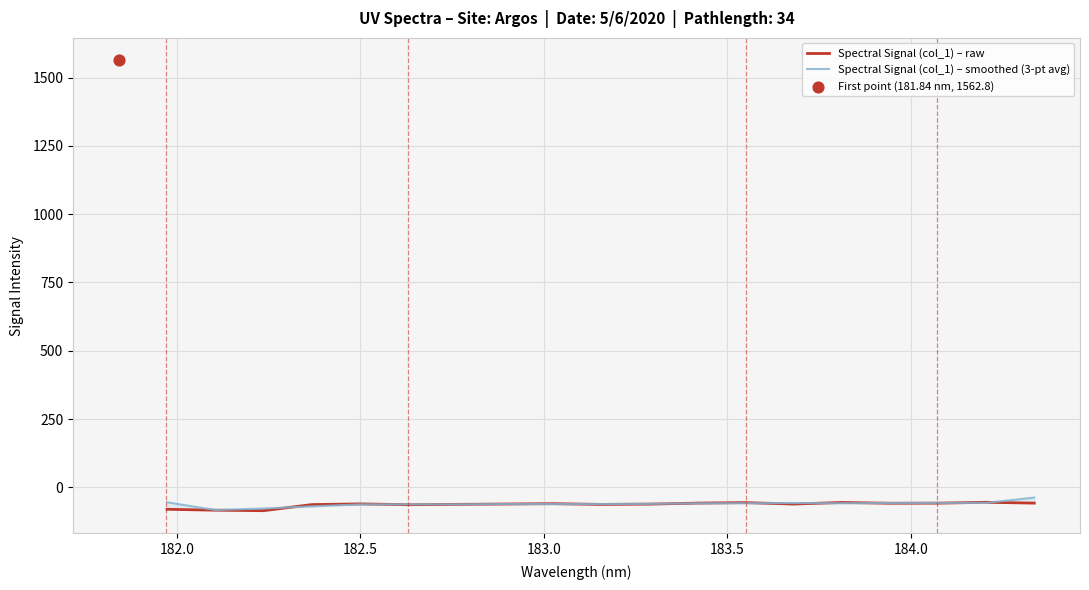

Which series has the largest total across all categories?

Spectral Signal (col_1) – smoothed (3-pt avg)